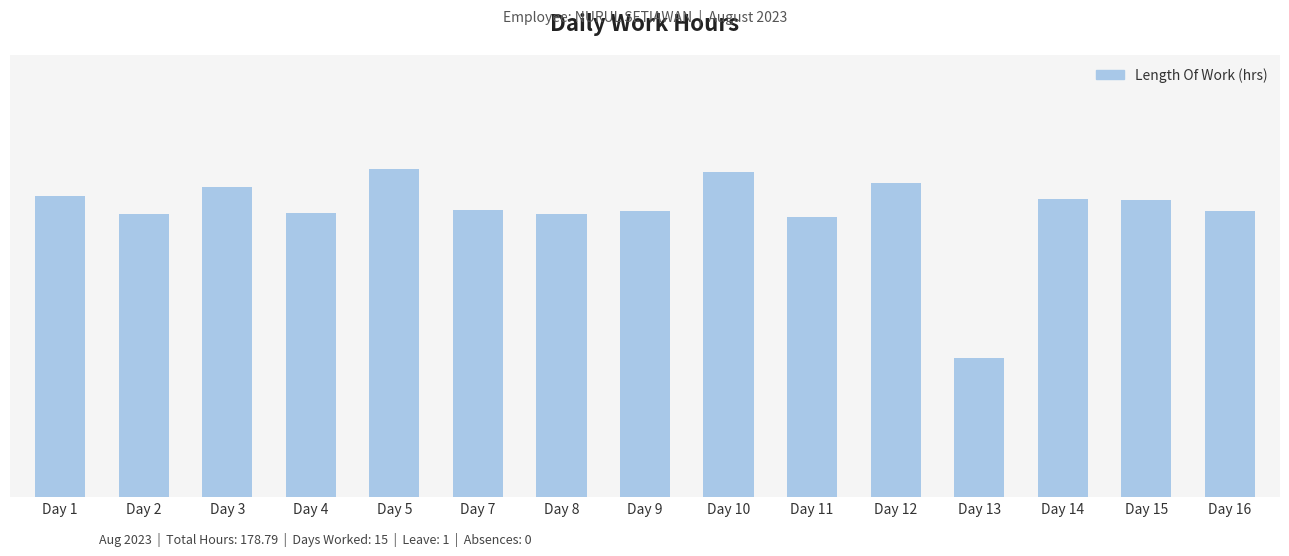

True or false: the data shows 11.8 at Day 11.

True